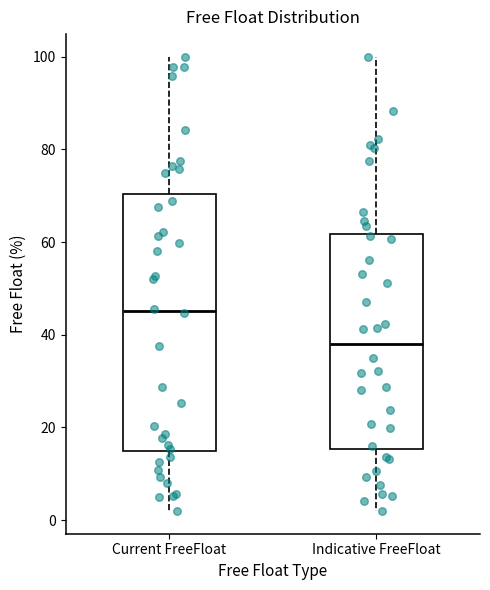

Comparing the boxes themselves (not the whiskers), which one is the tallest?

Current FreeFloat